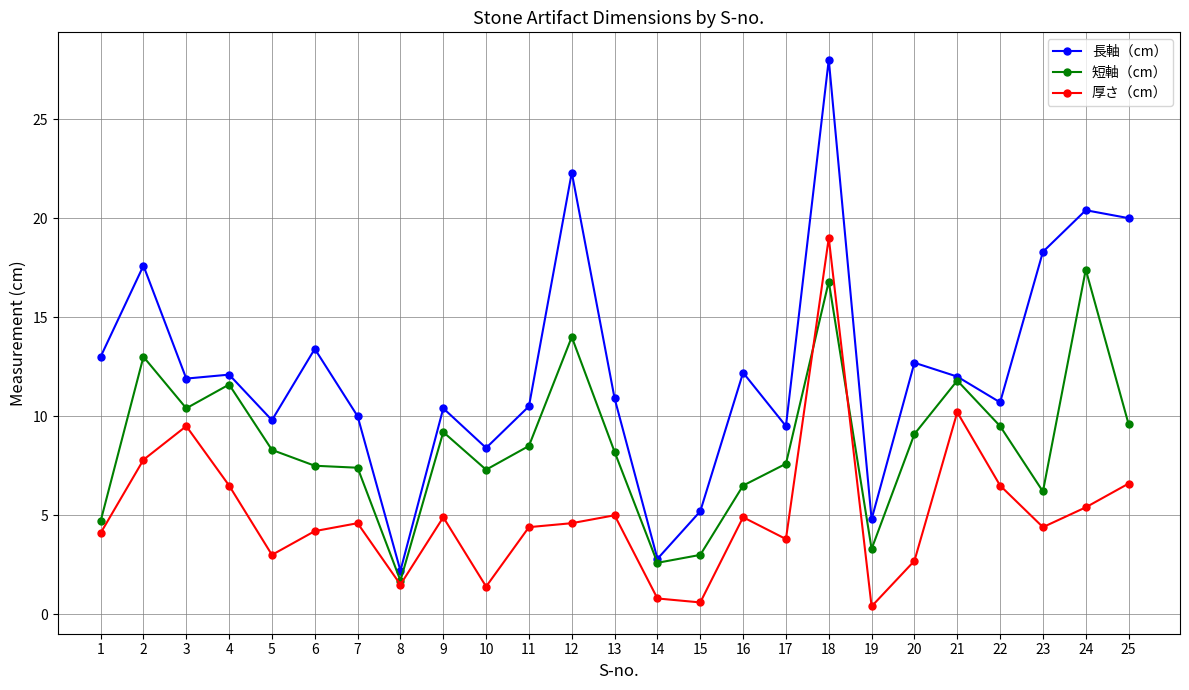

True or false: 短軸（cm） has a value of 16.8 at 18.

True